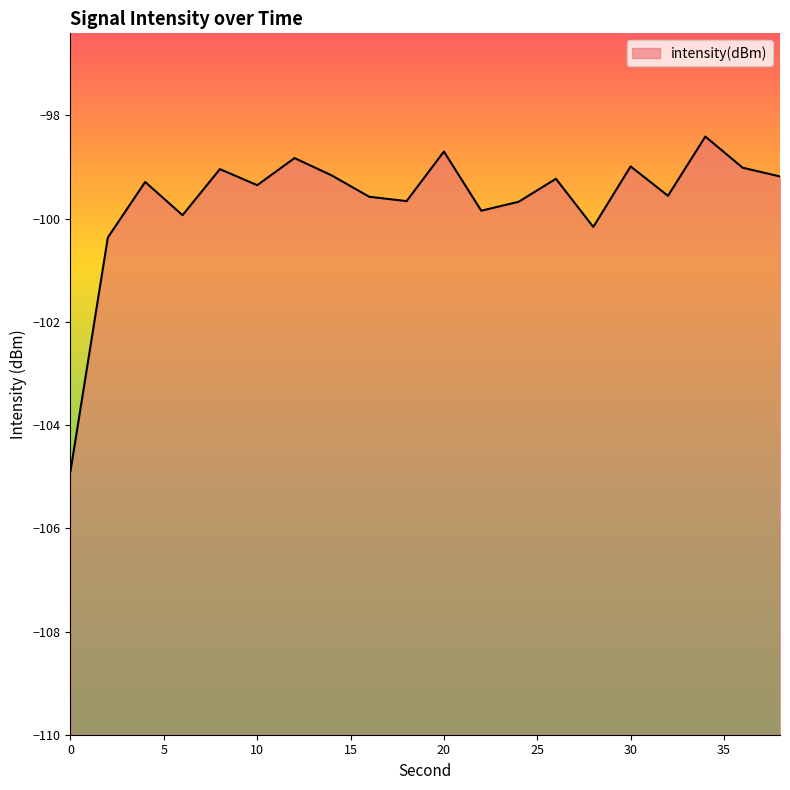

At which label does the data first exceed -99?

12